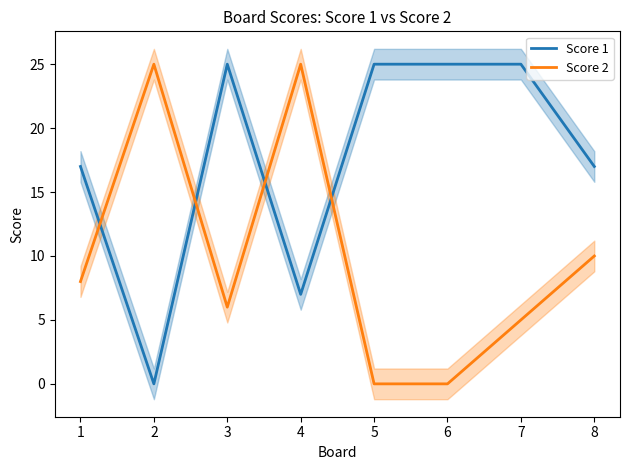

In Score 1, how many points are lower than both neighbors (excluding endpoints)?

2